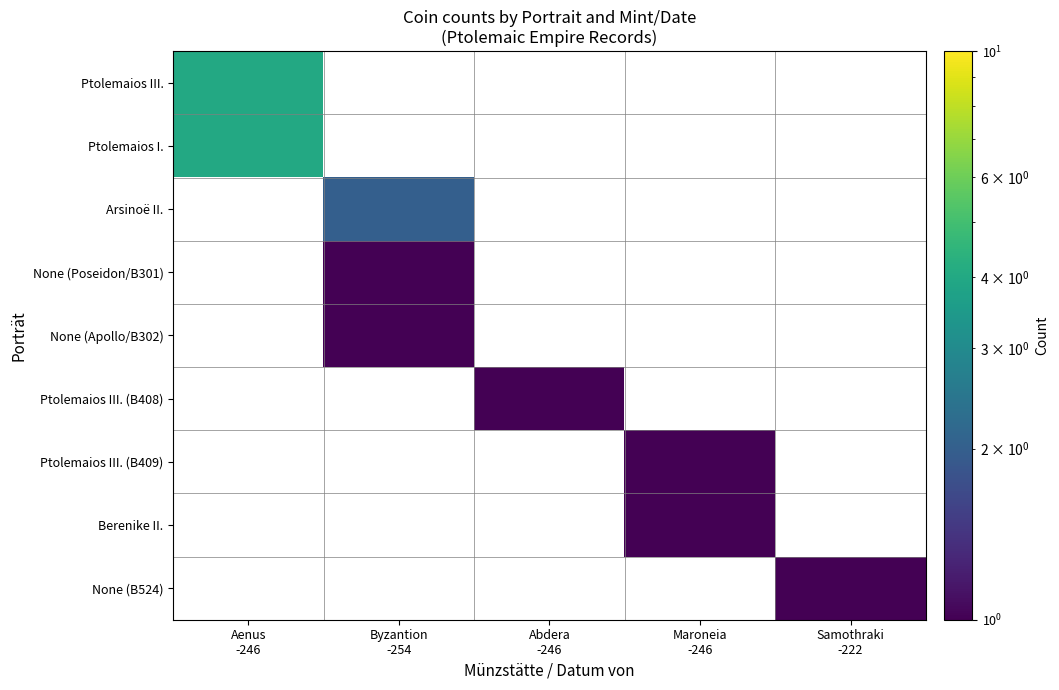

What is the total value across all series at Aenus
-246?

8